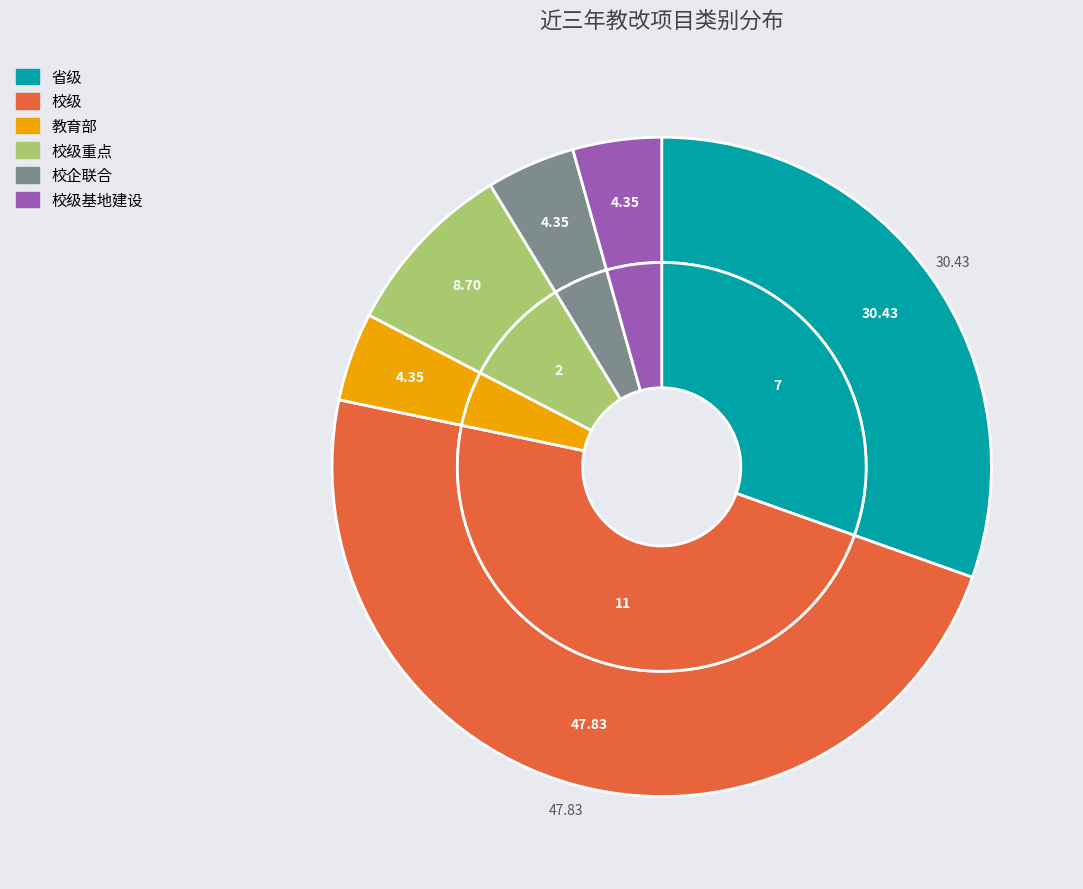

Approximately how many times larger is the value at 校企联合 compared to 校级基地建设?

1.0